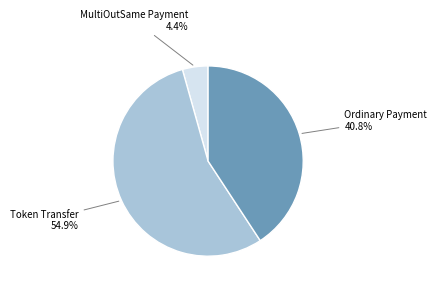

Which category has the smallest portion of the pie?

MultiOutSame Payment